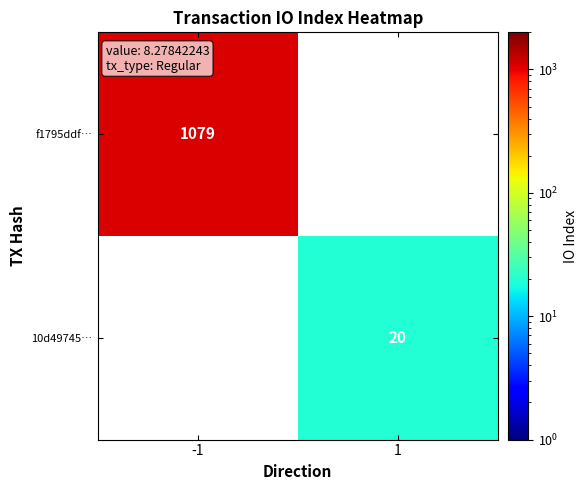

Is it true that f1795ddf… equals 1079 at -1?

True